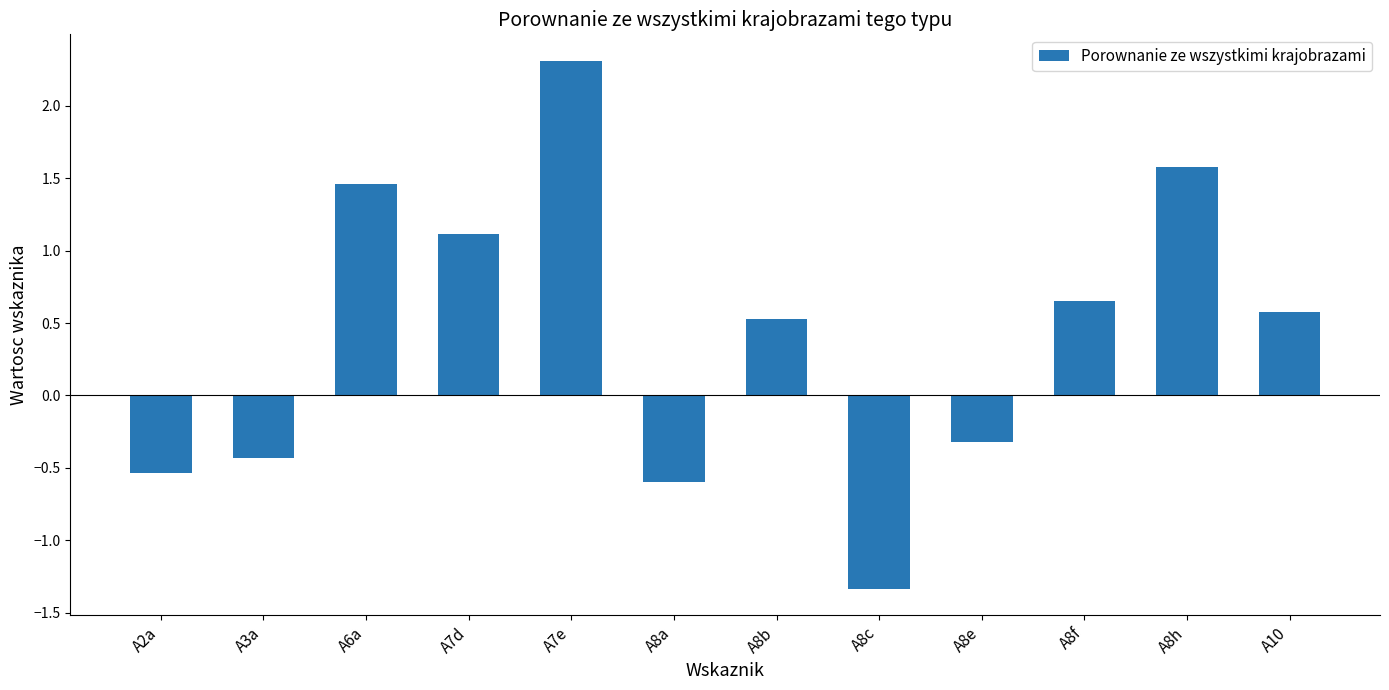

List the labels in order of value, smallest first.

A8c, A8a, A2a, A3a, A8e, A8b, A10, A8f, A7d, A6a, A8h, A7e